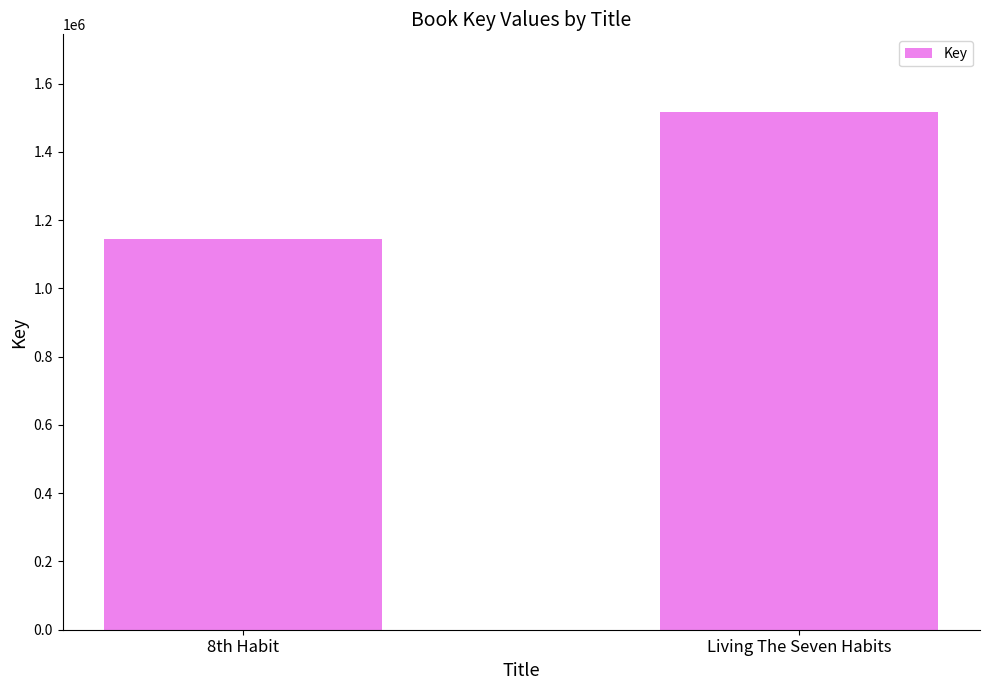

The value at 8th Habit is 719326. True or false?

False